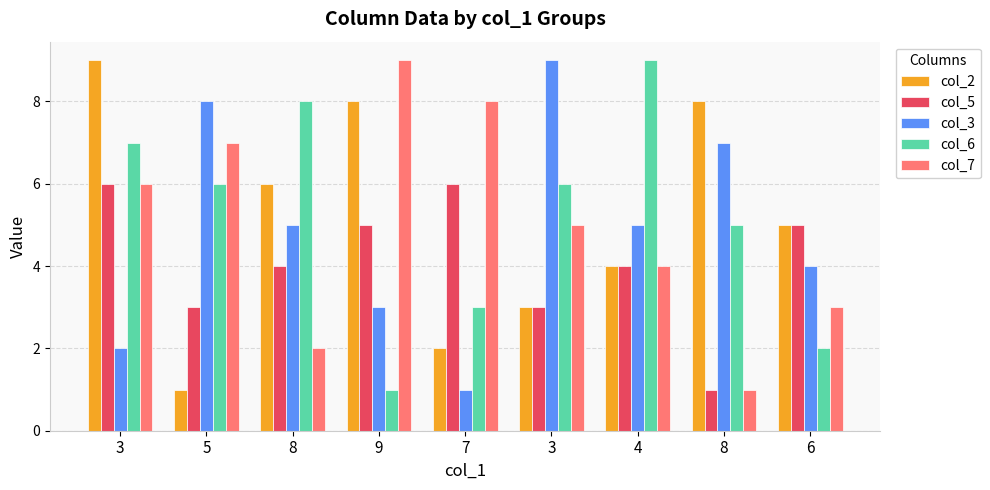

How many bars are there in total?

45